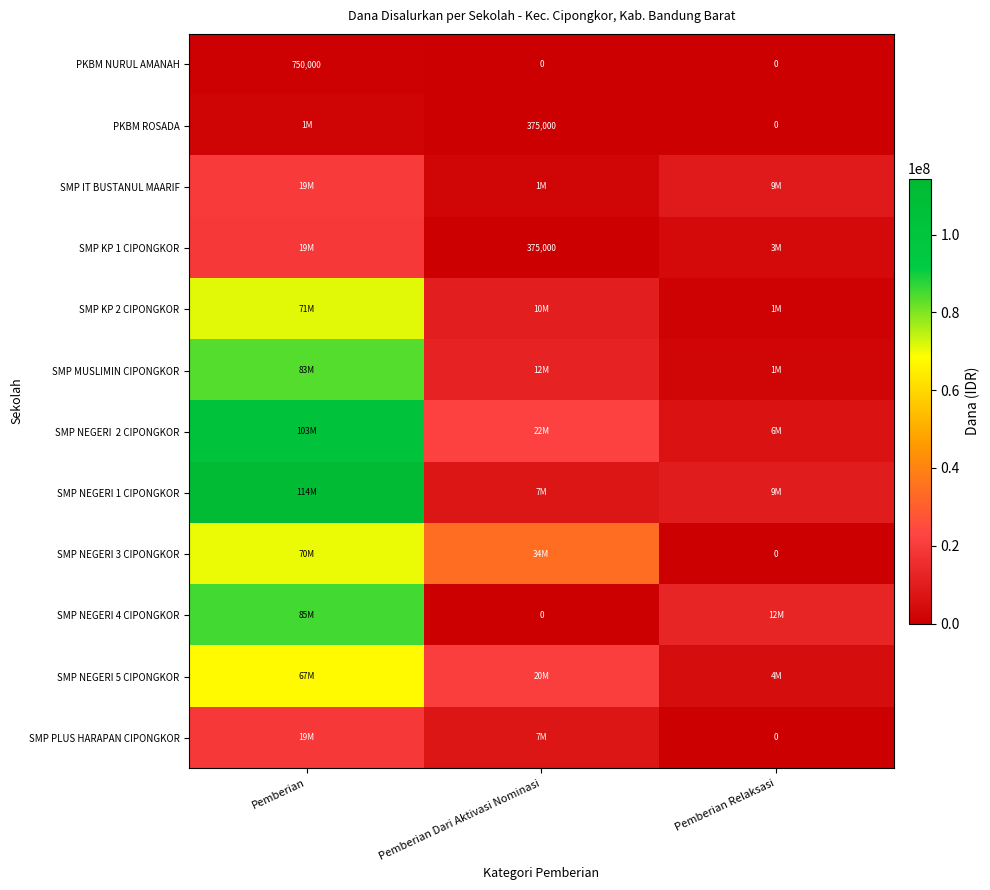

The PKBM NURUL AMANAH series shows 1020576 at Pemberian. True or false?

False